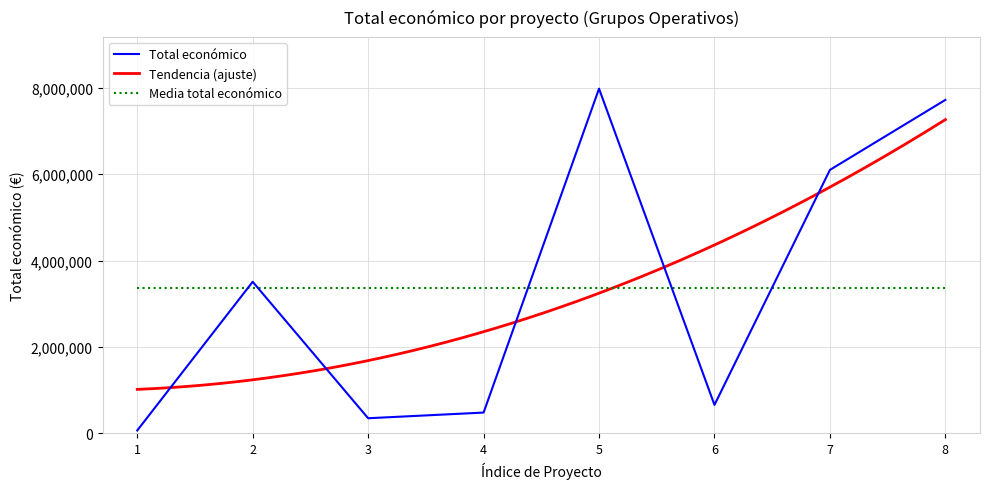

Is this an area chart (filled region under the line)?

No